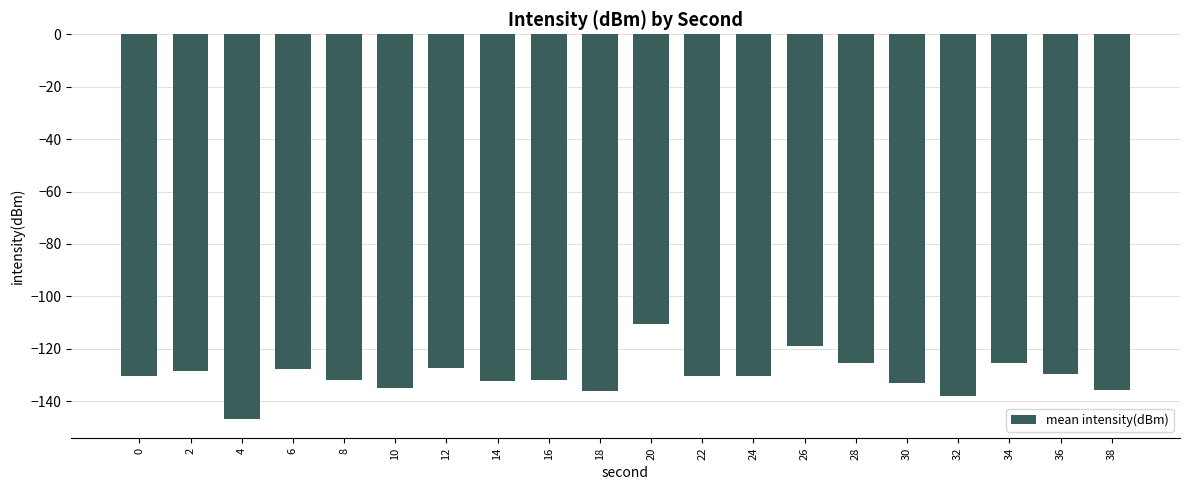

What is the smallest value displayed?

-146.8